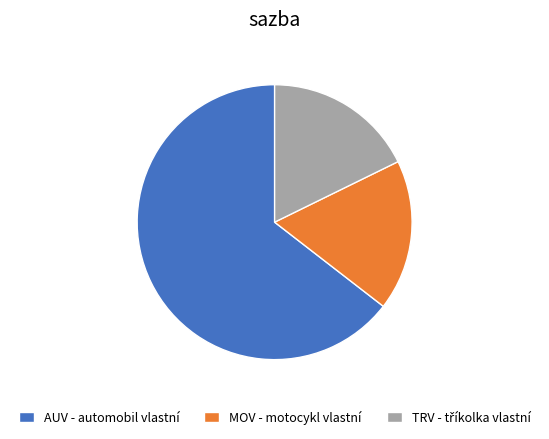

Which category has the biggest portion of the pie?

AUV - automobil vlastní